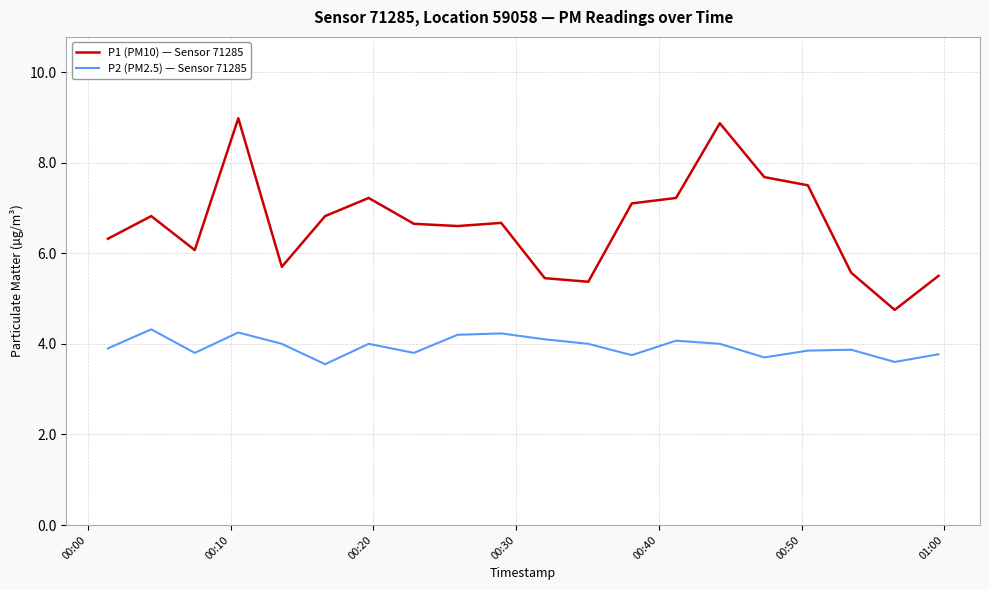

How many distinct data groups are displayed?

2